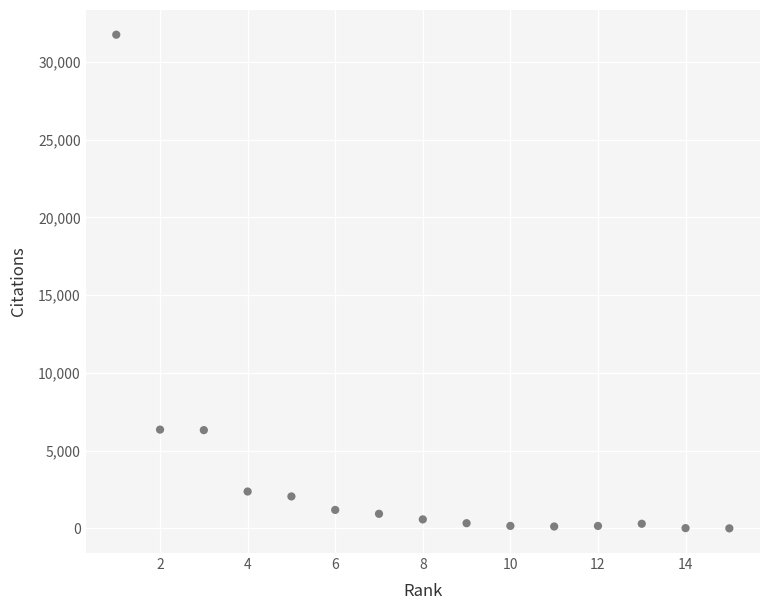

What is the range of Y values (max minus min)?

31744